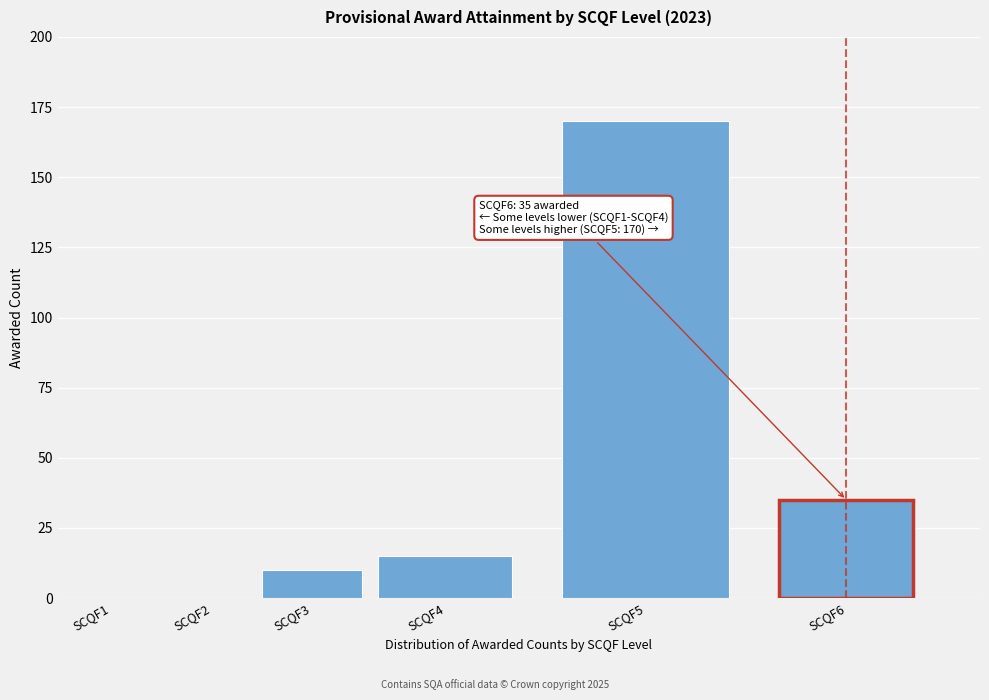

Reading left to right, extract all data points from this chart.

SCQF1=0	SCQF2=0	SCQF3=10	SCQF4=15	SCQF5=170	SCQF6=35